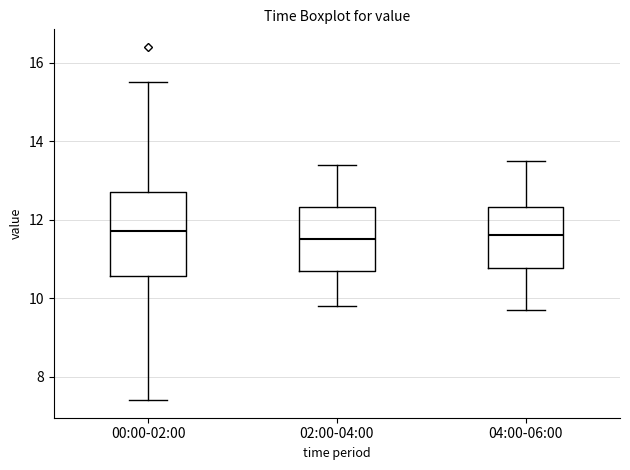

Reading left to right, read every box against the y-axis: the position of its median line, the range the box covers, and the ends of its whiskers. The values are not printed on the chart, so give them approximately, as read against the axis.

00:00-02:00: median 11.8, box 10.6 to 12.8, whiskers 7.4 to 15.6
02:00-04:00: median 11.6, box 10.8 to 12.4, whiskers 9.8 to 13.4
04:00-06:00: median 11.6, box 10.8 to 12.4, whiskers 9.8 to 13.6